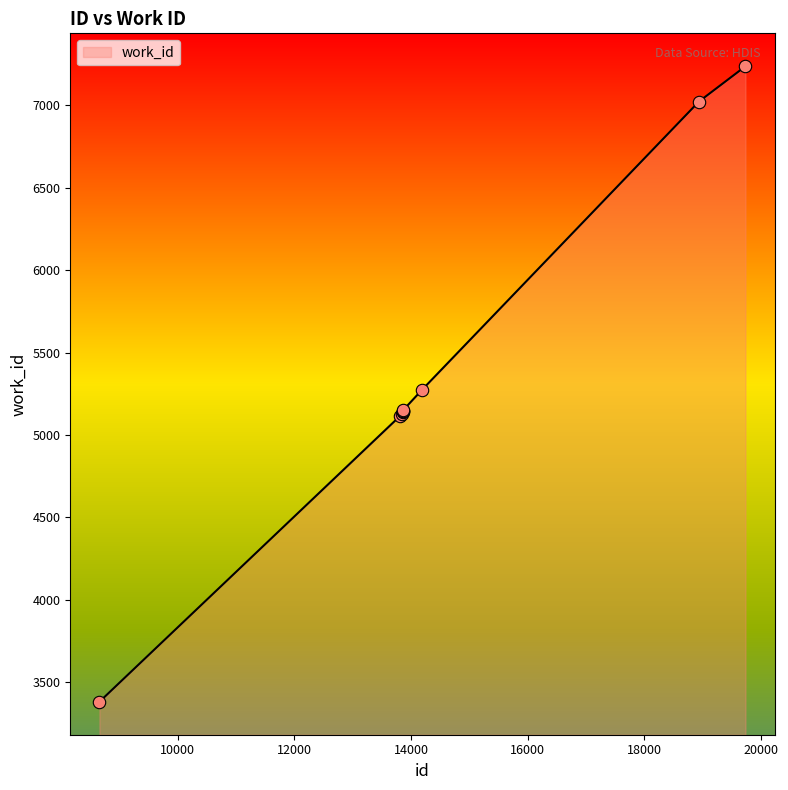

What is the difference between the maximum and minimum values?

3858